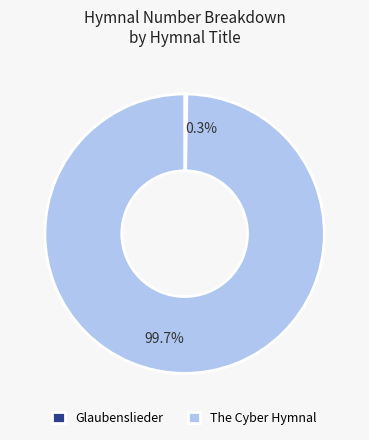

What is the largest slice in the pie chart?

The Cyber Hymnal